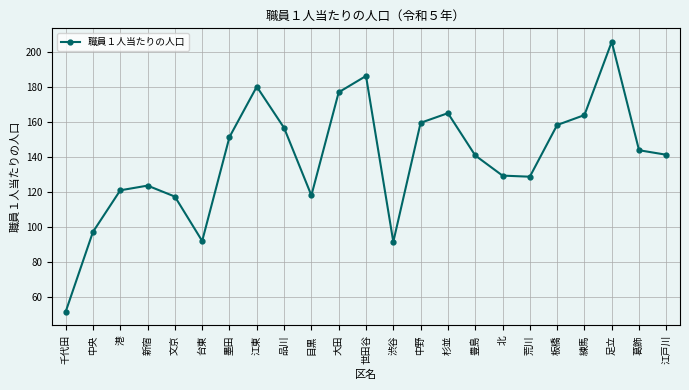

How many values are below 141?

11